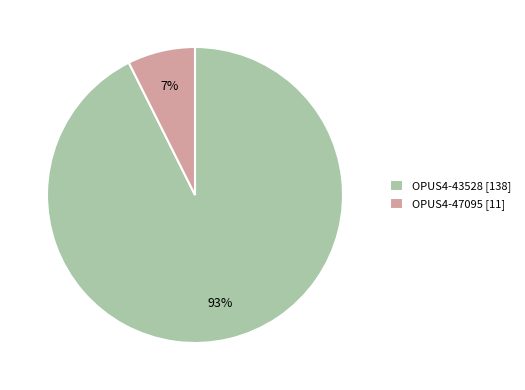

Rank the categories by value from lowest to highest.

OPUS4-47095, OPUS4-43528